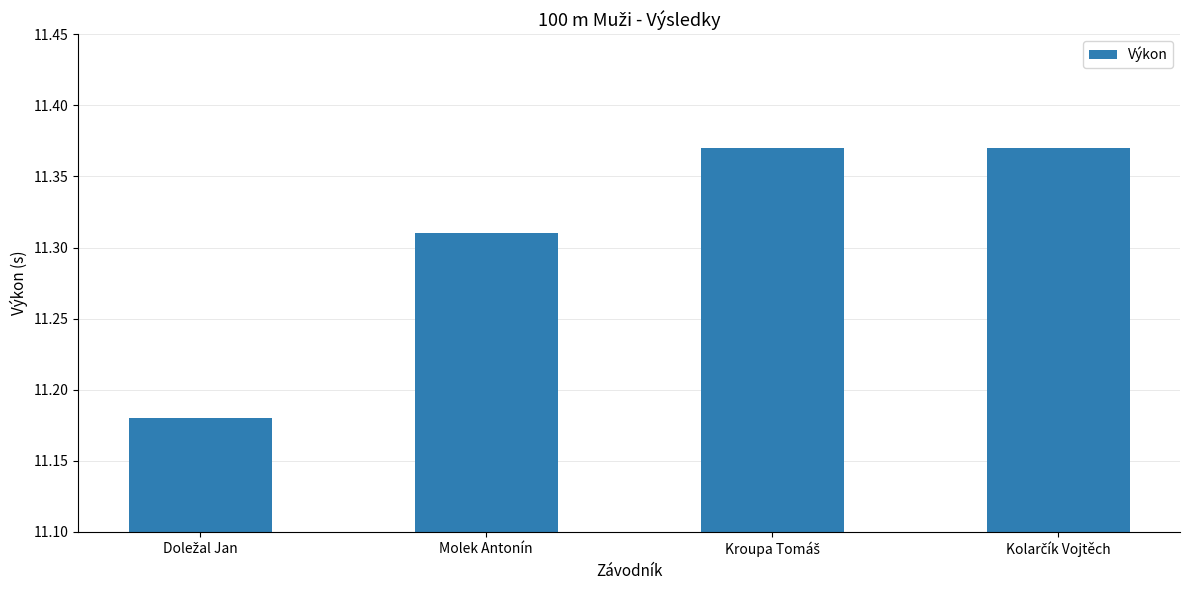

How many bars are there in total?

4